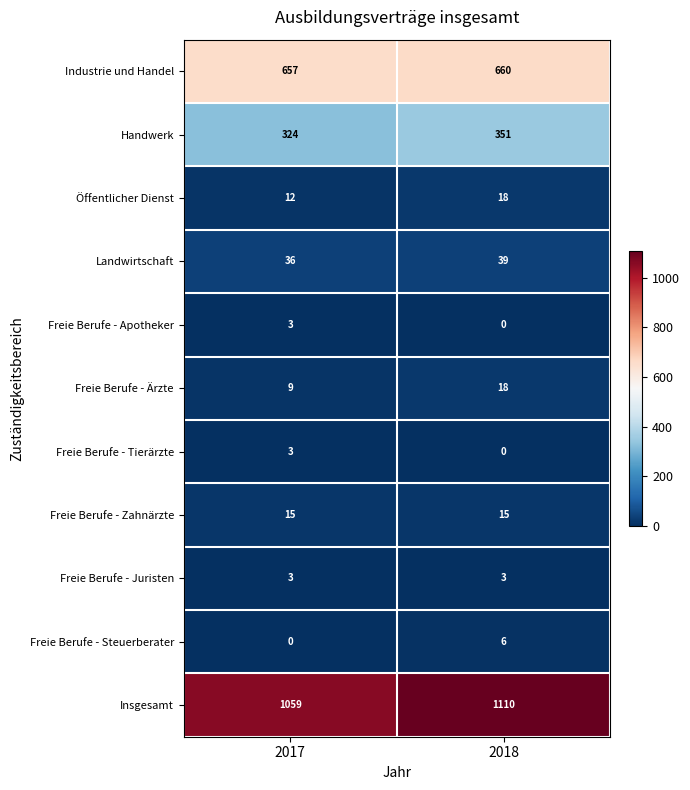

What is the sum of the Insgesamt values at 2018 and 2017?

2169